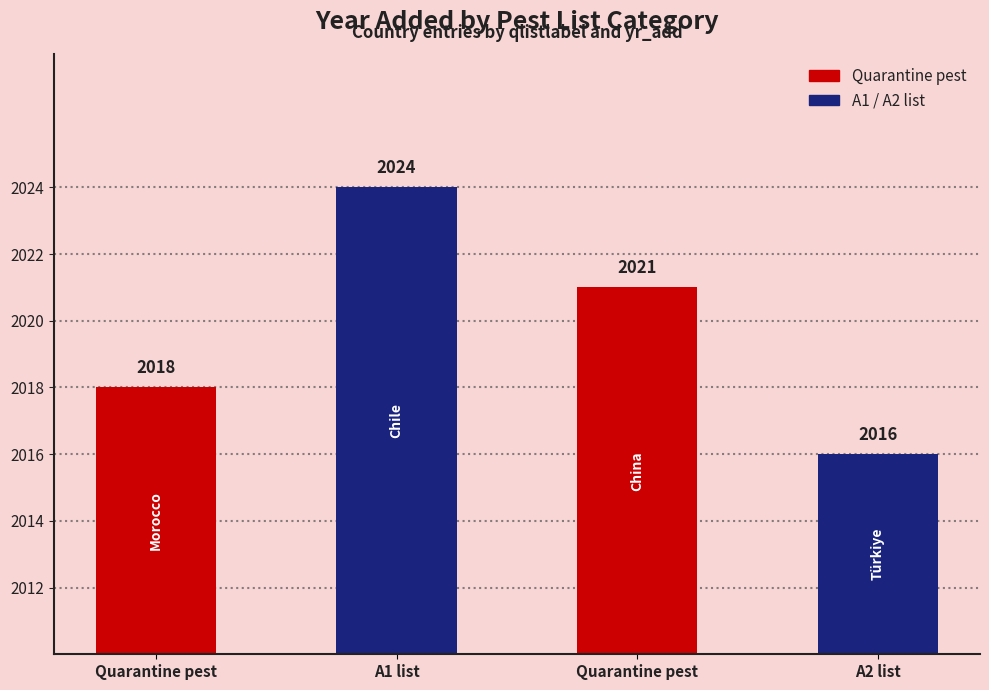

What is the label of the 4th bar from the left?

A2 list